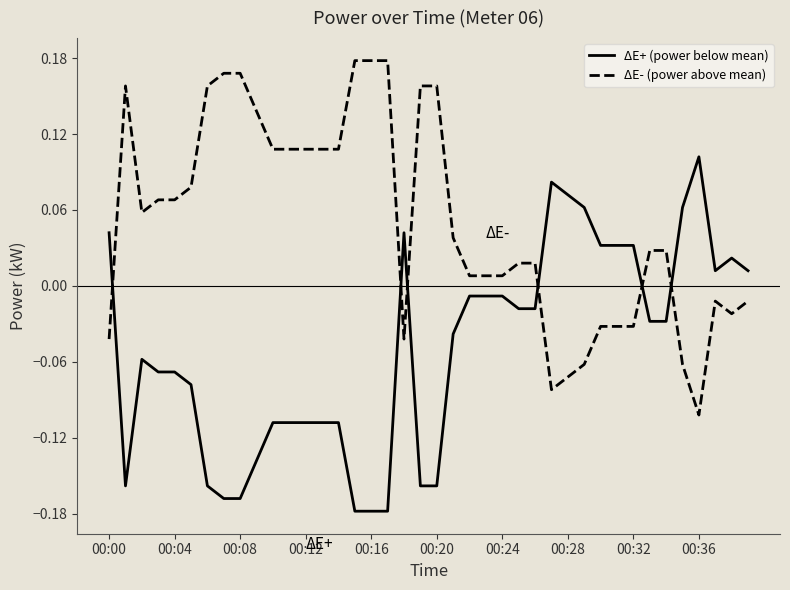

Which series has the largest total across all categories?

ΔE- (power above mean)